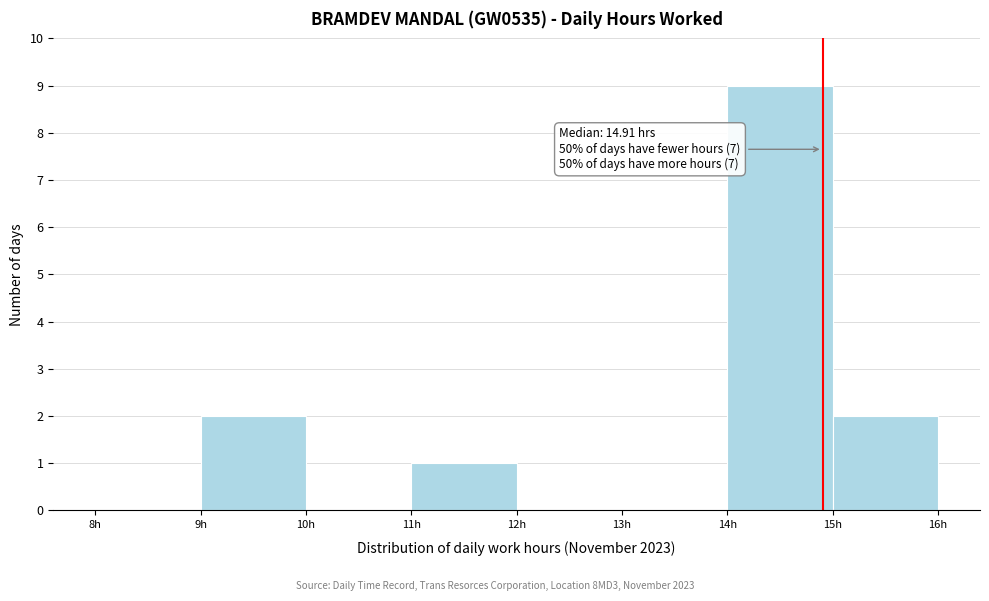

Over which range of the x-axis is the bar tallest?

14 to 15